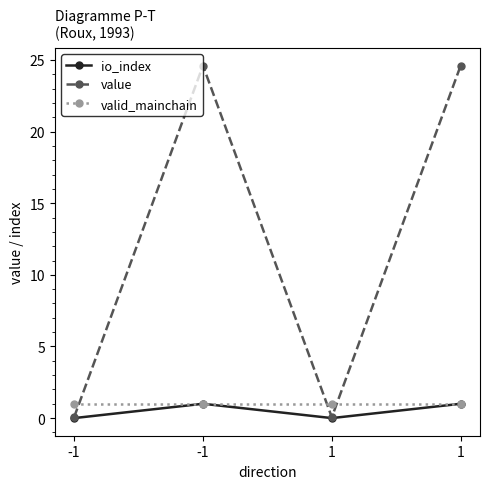

Does the chart have visible grid lines?

No